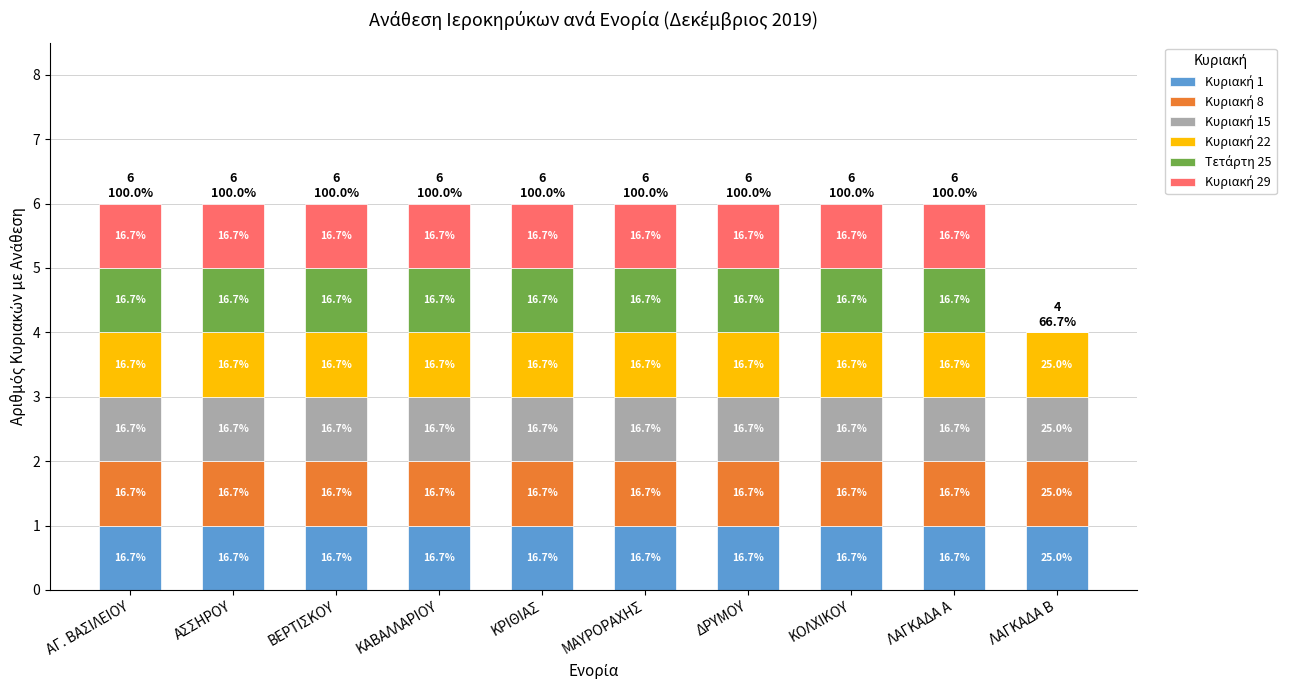

Between ΛΑΓΚΑΔΑ Β and ΚΑΒΑΛΛΑΡΙΟΥ, which is larger?

ΛΑΓΚΑΔΑ Β